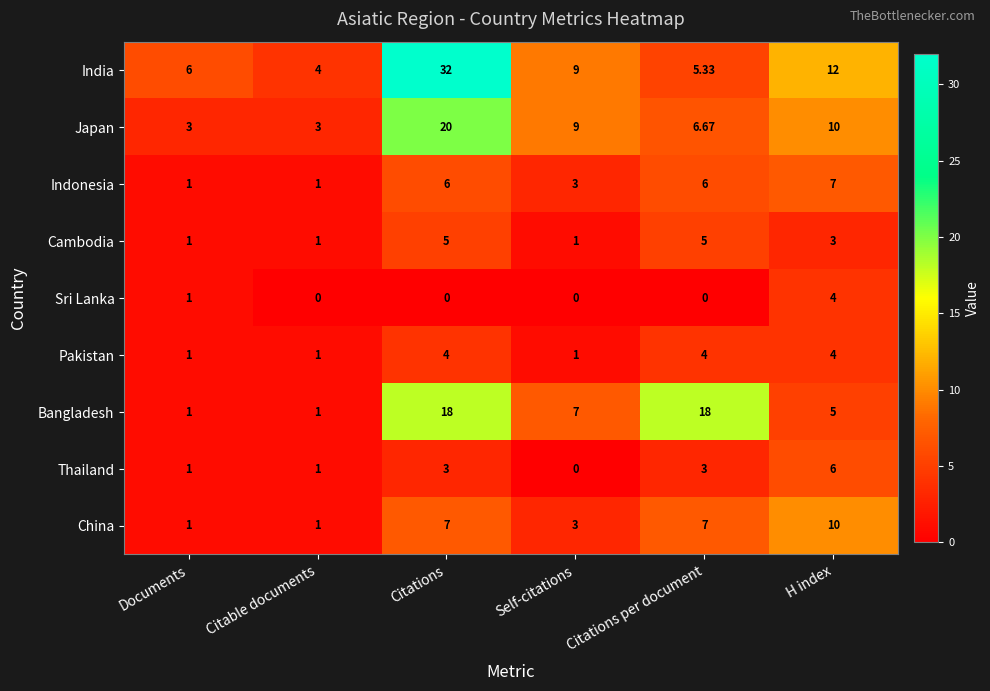

Which series changed the most between Citations and H index?

India